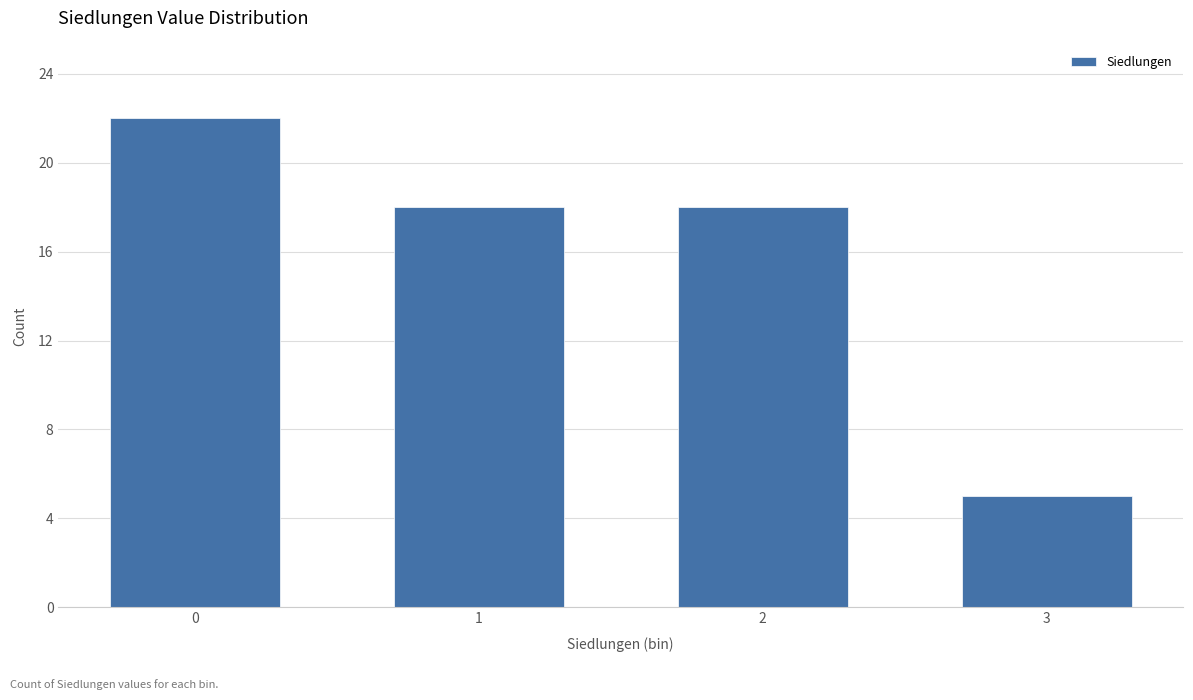

Reading left to right, what are all the values shown in this chart?

0=22	1=18	2=18	3=5